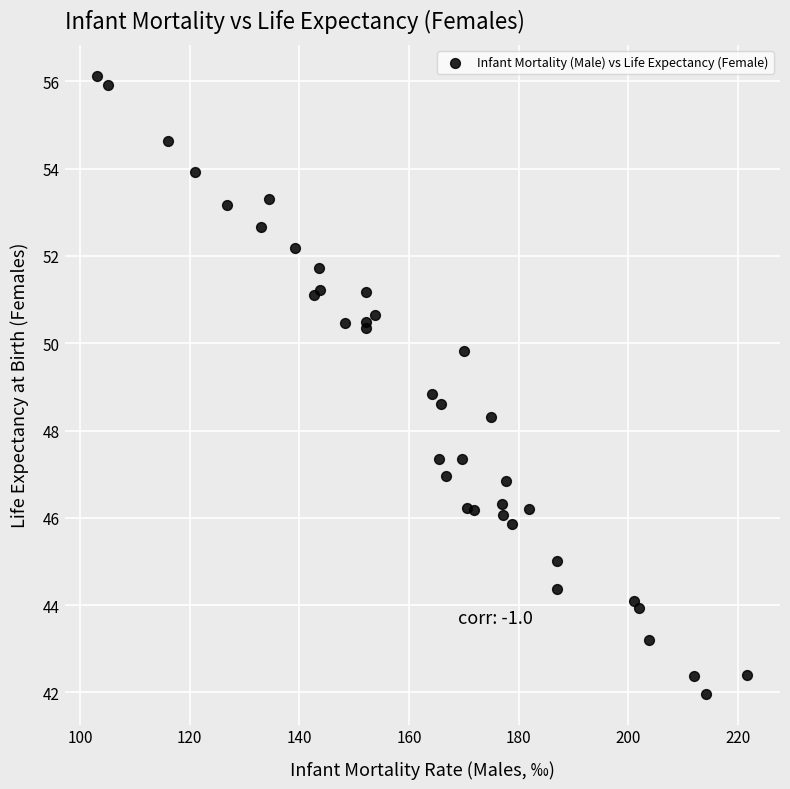

What Y value in the scatter plot is closest to 49?

48.8